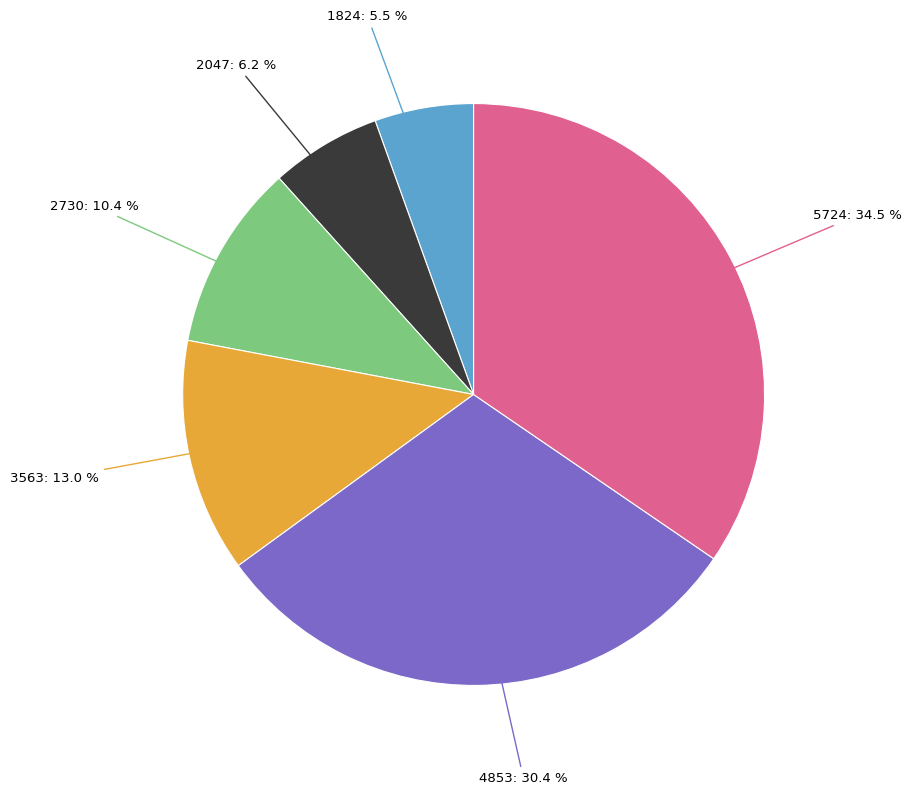

Is there a majority slice in this chart?

No